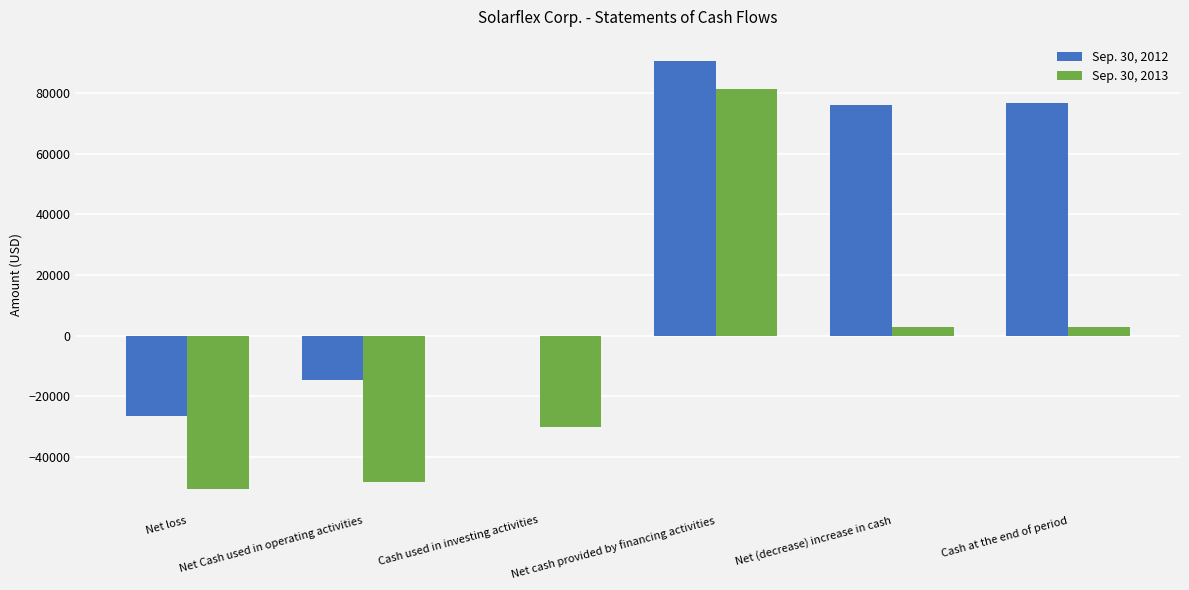

Is the value of Sep. 30, 2012 at Net Cash used in operating activities greater than the value of Sep. 30, 2013 at Net (decrease) increase in cash?

No